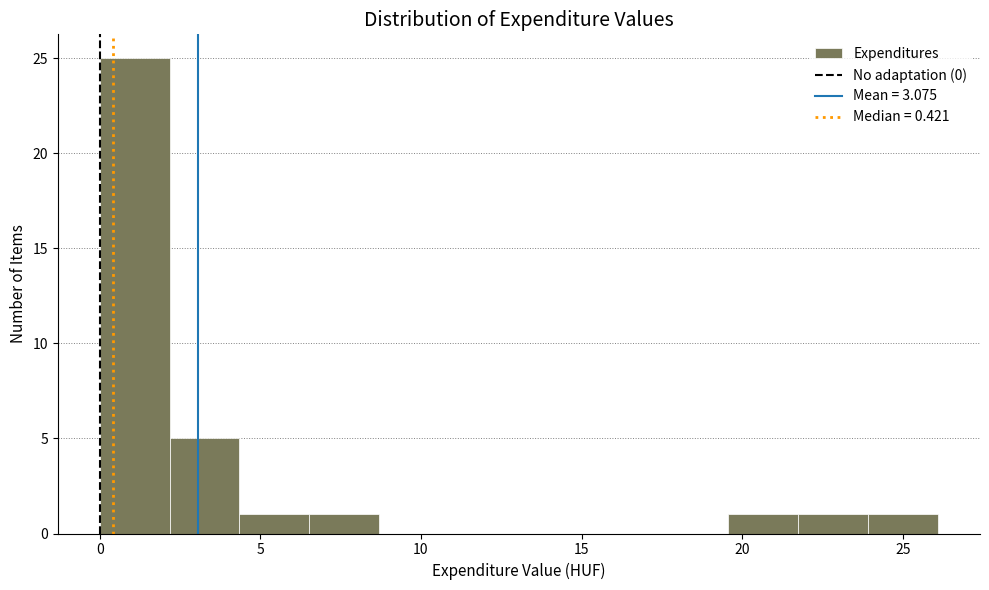

What is the height of the bar covering 19.5 to 21.5 on the x-axis? Neither the bar edges nor the heights are printed on the chart, so give them approximately, as read against the axes.

1